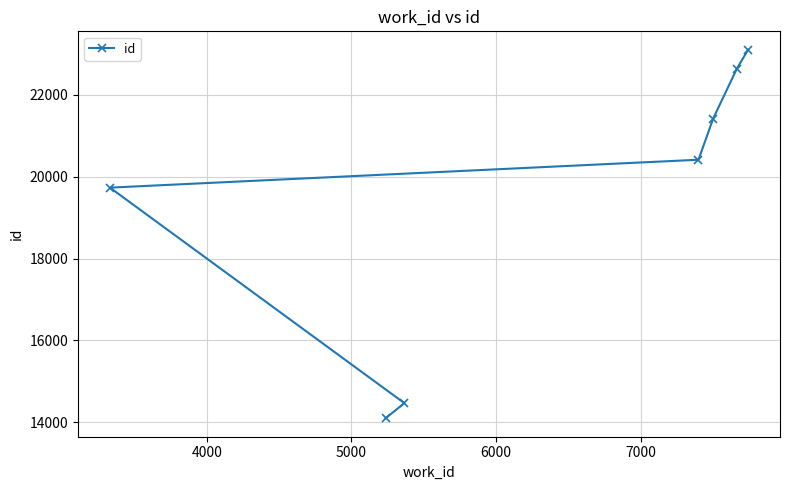

Reading right to left, list all the values displayed in this chart.

23105	22641	21418	20416	14465	14094	19734